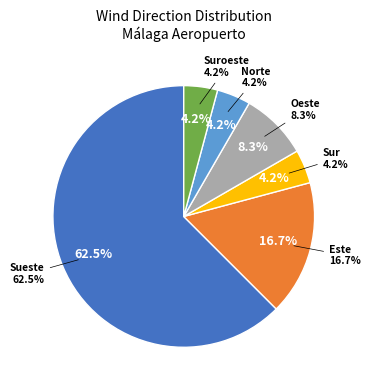

Which slice is the largest?

Sueste